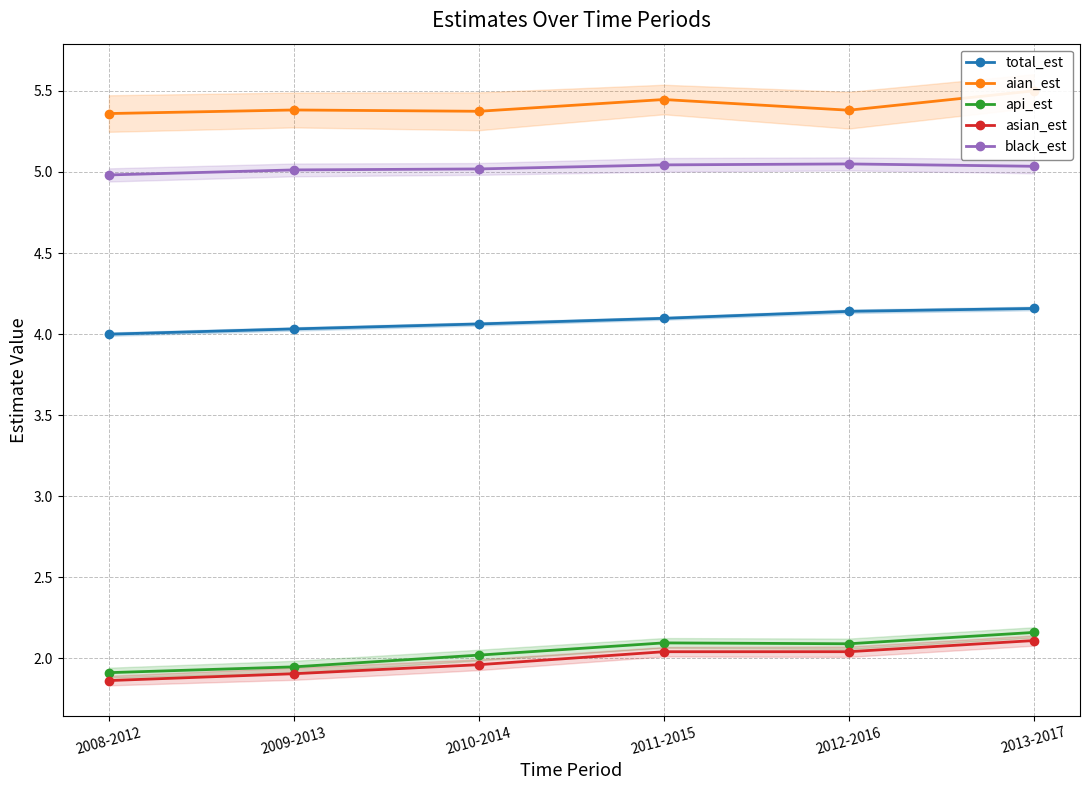

Does the chart display data point markers on the line(s)?

Yes